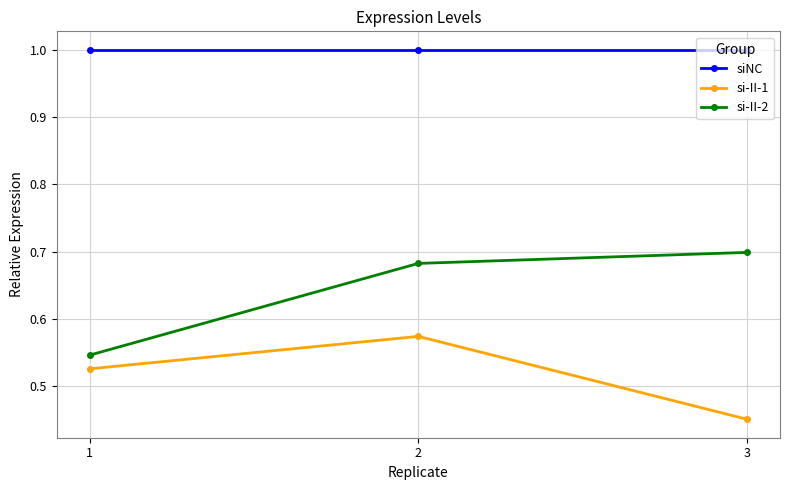

At which label is si-II-1 closest to 0?

3